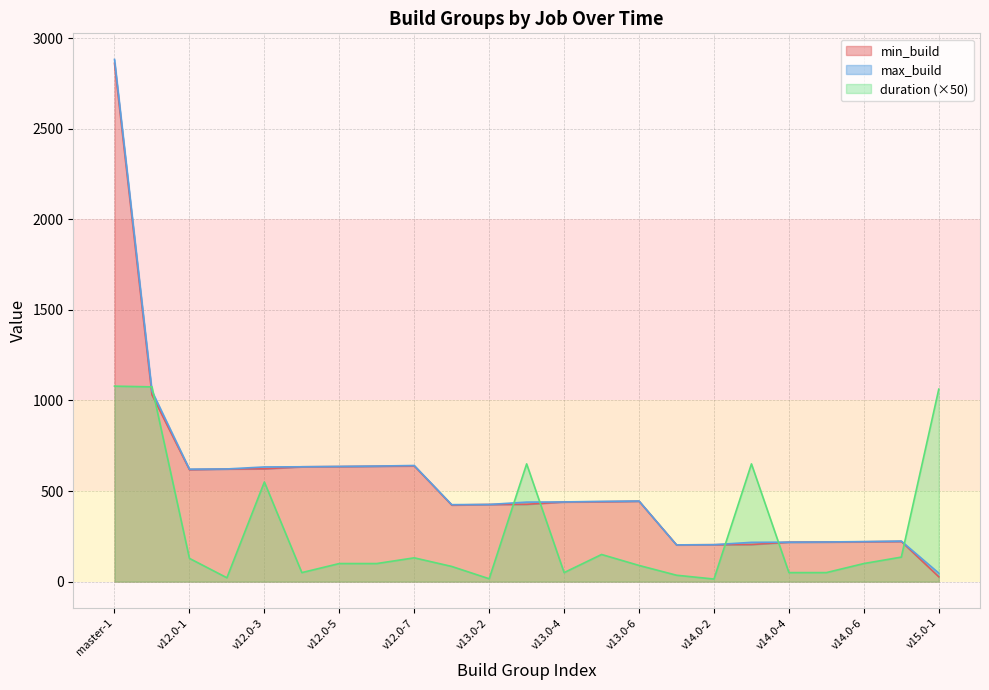

How many lines are shown in the chart?

3